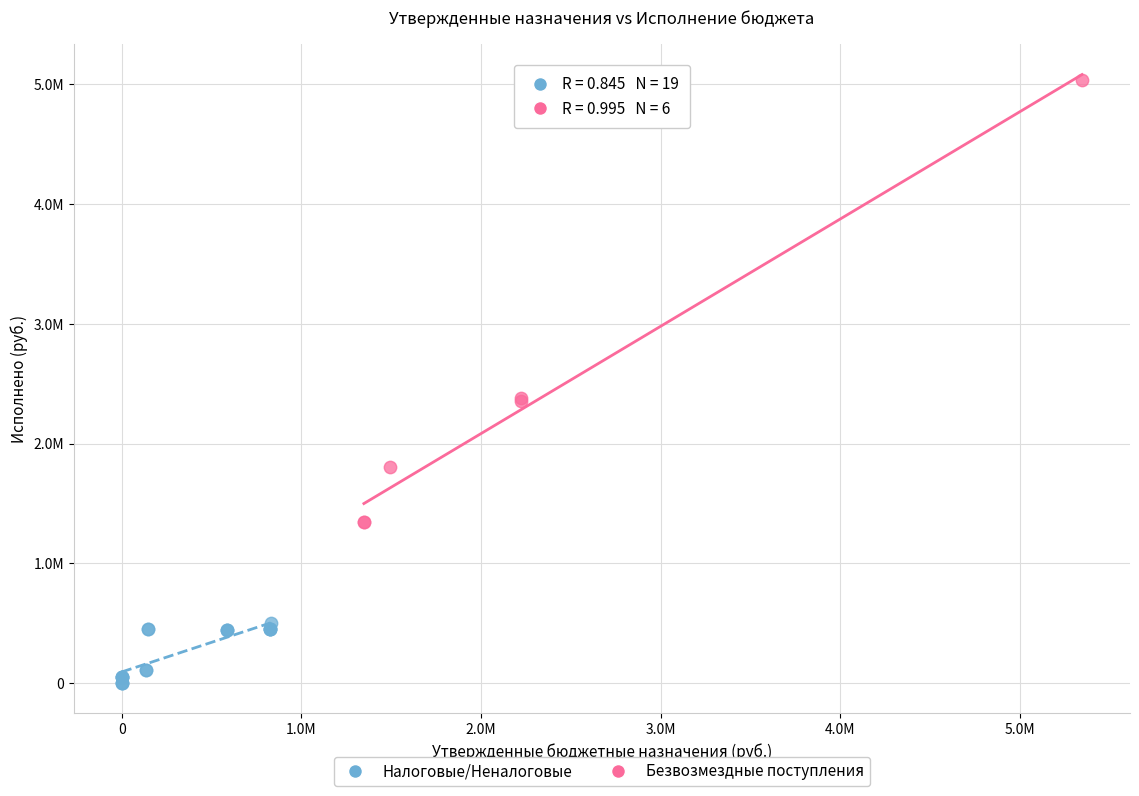

Which series has the widest spread of Y values?

Безвозмездные поступления